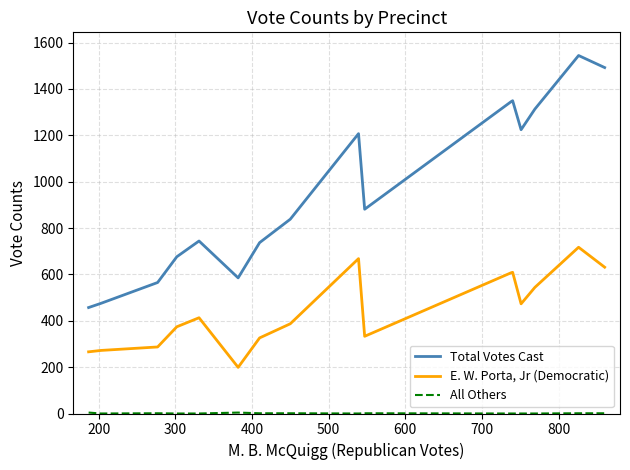

What is the sum of all E. W. Porta, Jr (Democratic) values?

7106